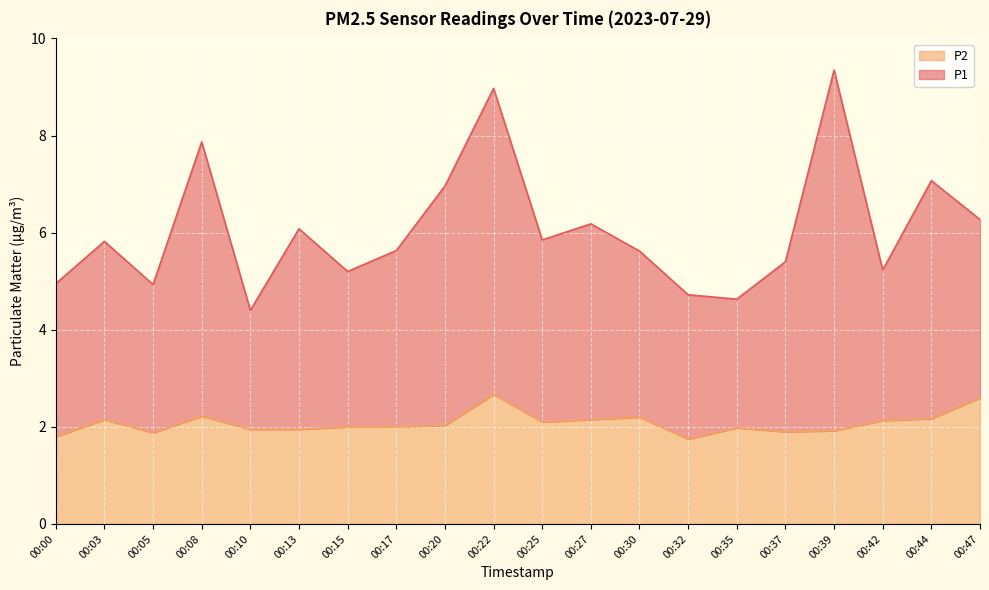

Which has a higher value, 00:22 or 00:15?

00:22